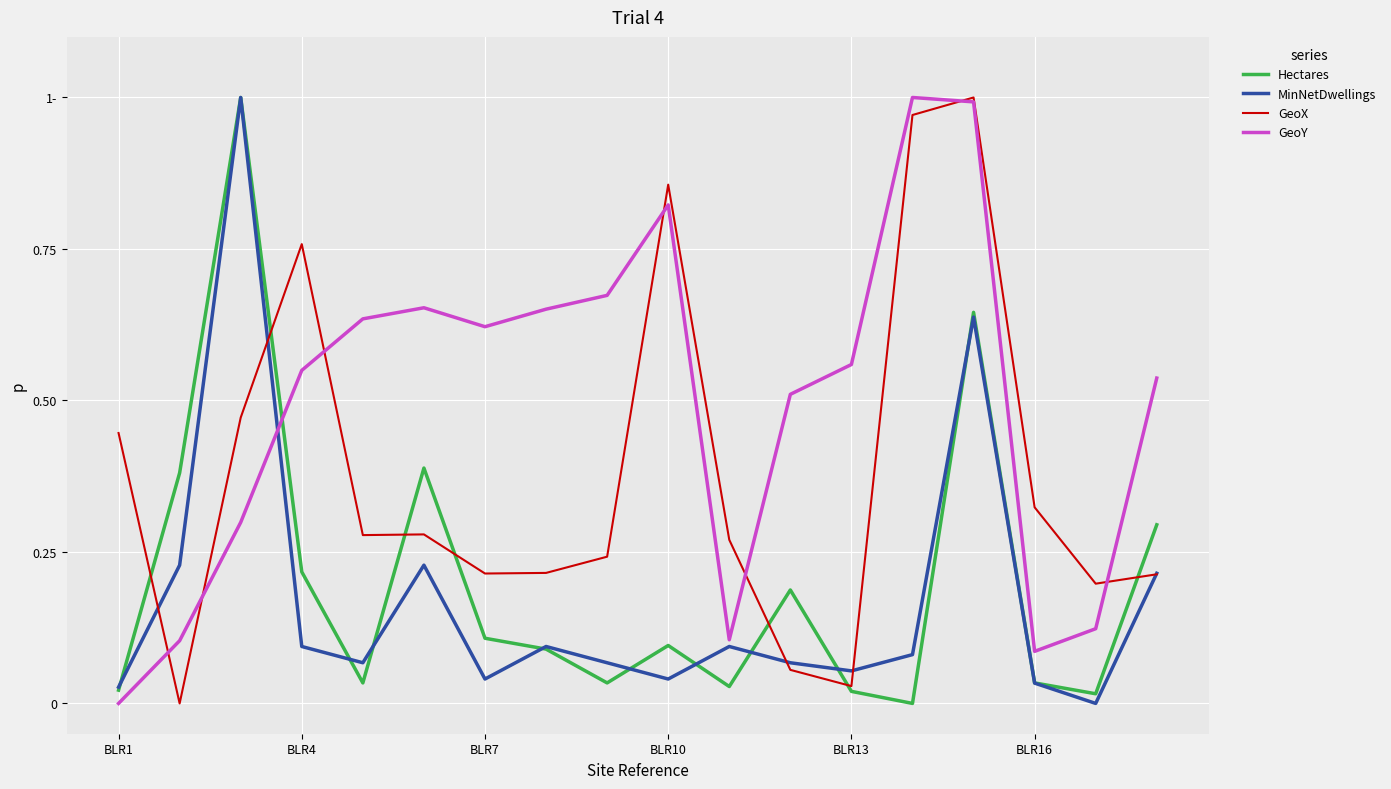

How many interior local peaks does the GeoX series have?

4